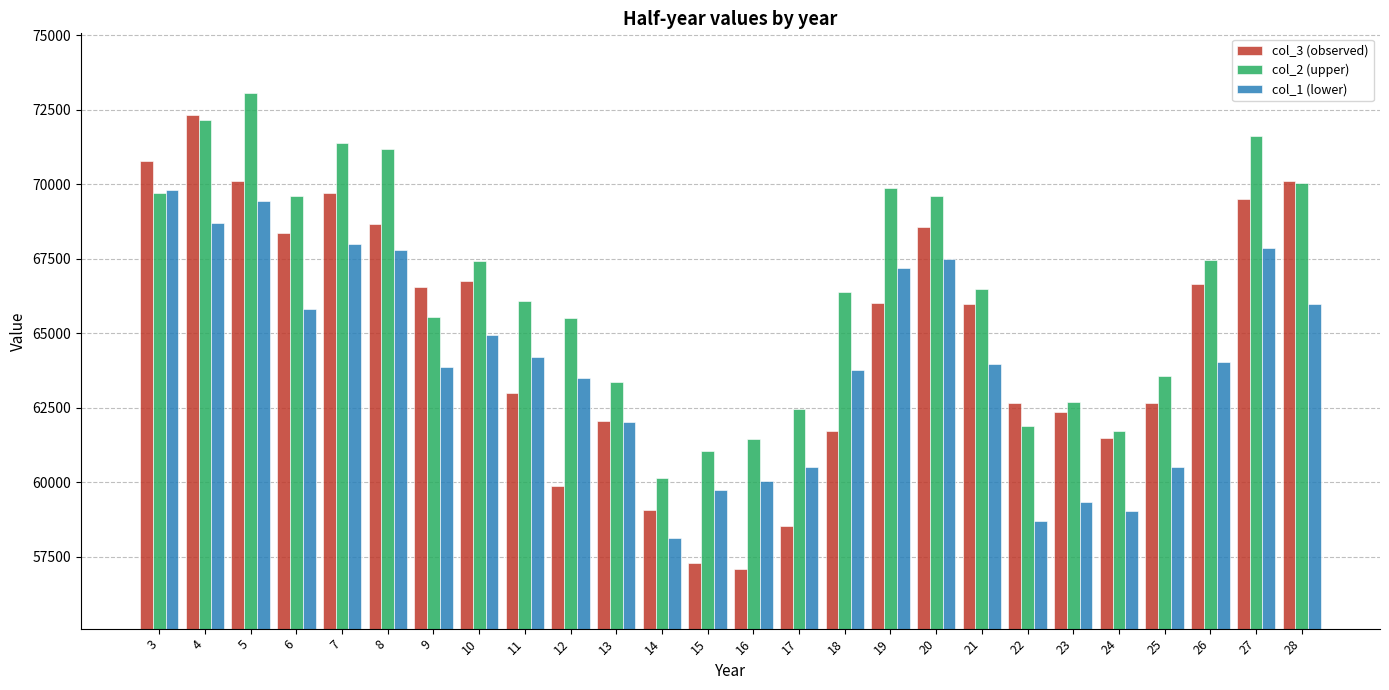

What is the difference between the highest and lowest values at 18?

4649